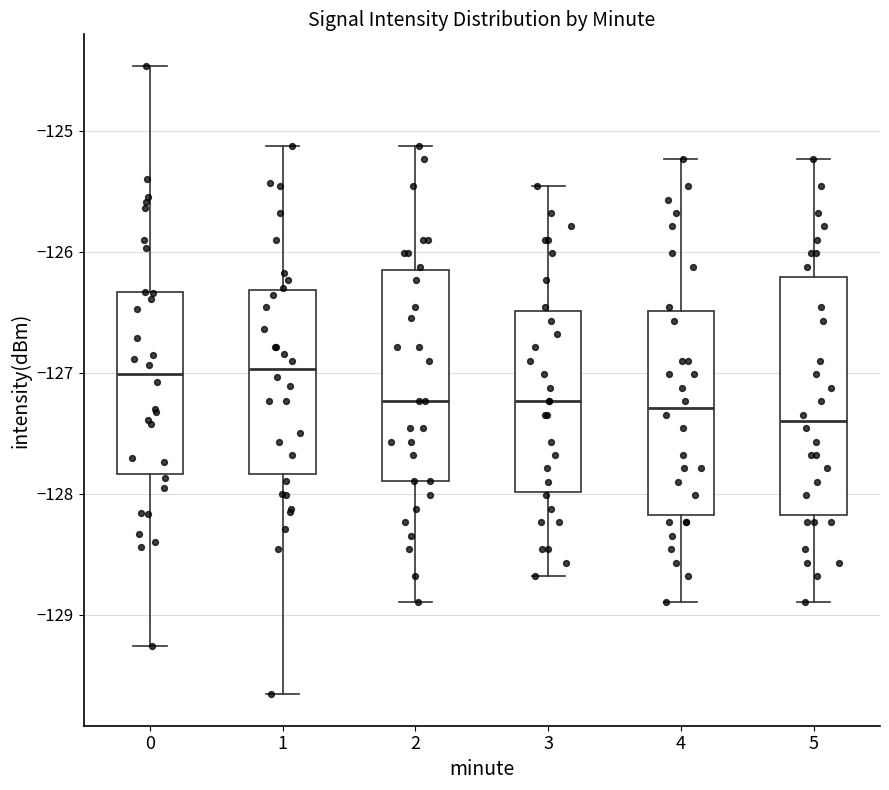

Where does the lower whisker of the box at x = 3 end on the y-axis? The values are not printed on the chart, so give them approximately, as read against the axis.

-128.7